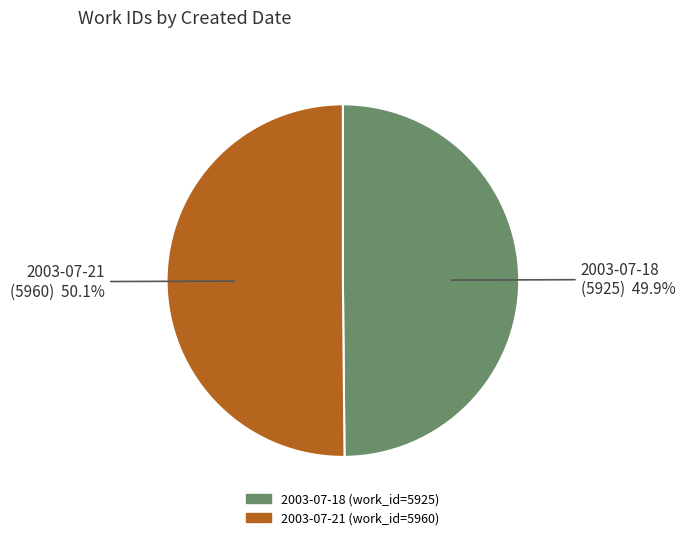

Is it true that 2003-07-21 is 40% of the pie?

False